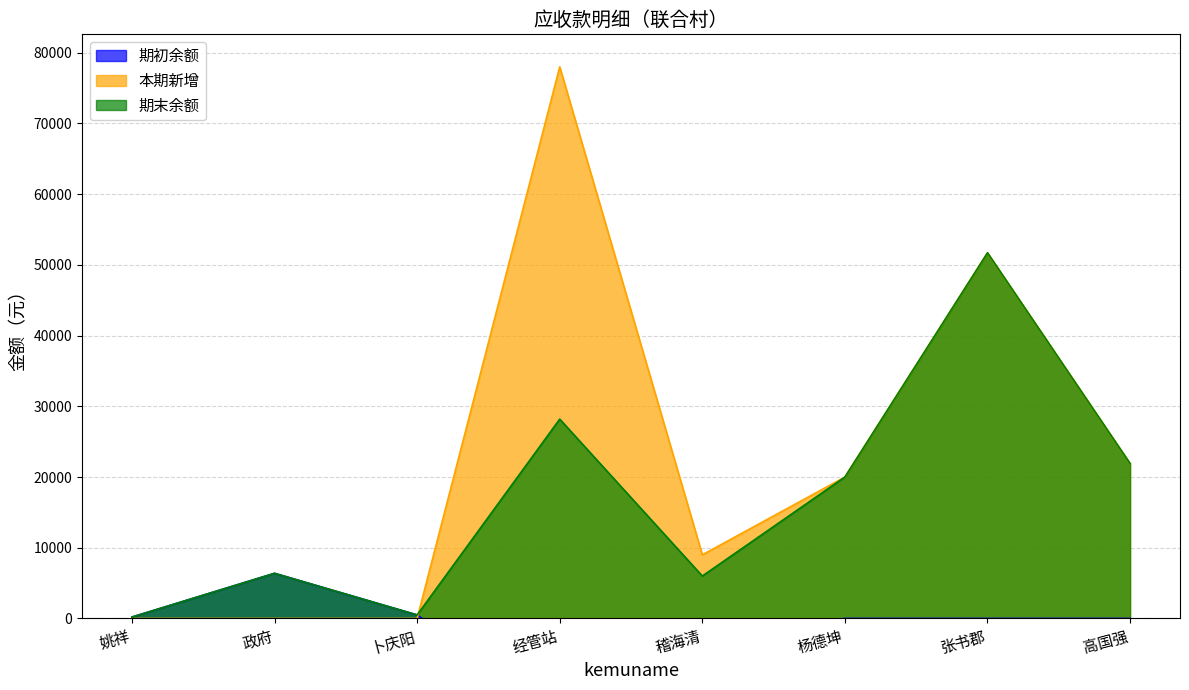

How many series are shown in this chart?

3